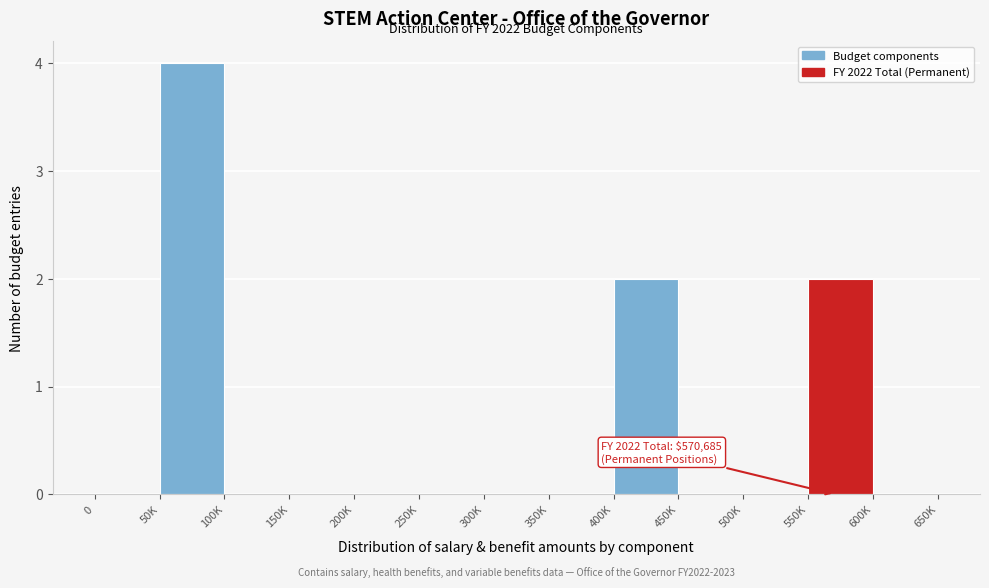

Reading left to right, what are all the values shown in this chart?

0=0	50K=4	100K=0	150K=0	200K=0	250K=0	300K=0	350K=0	400K=2	450K=0	500K=0	550K=2	600K=0